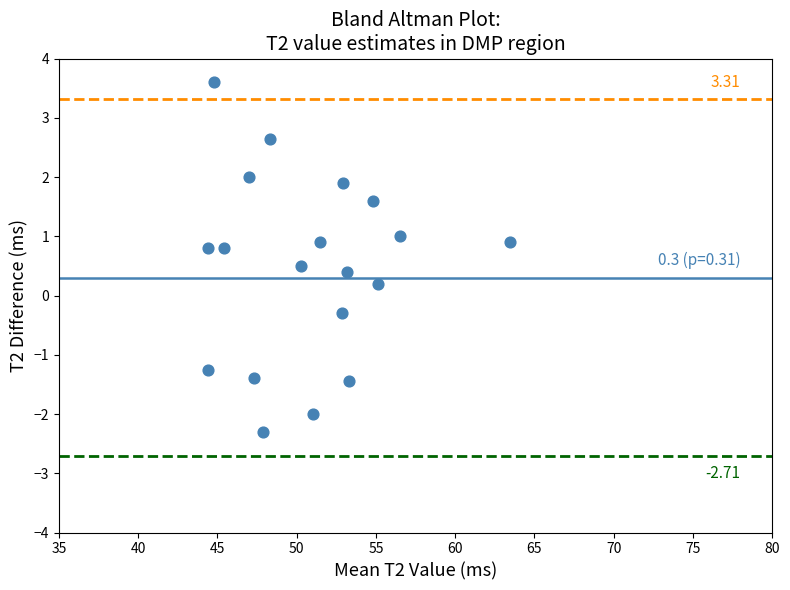

What is the range of Y values (max minus min)?

5.9